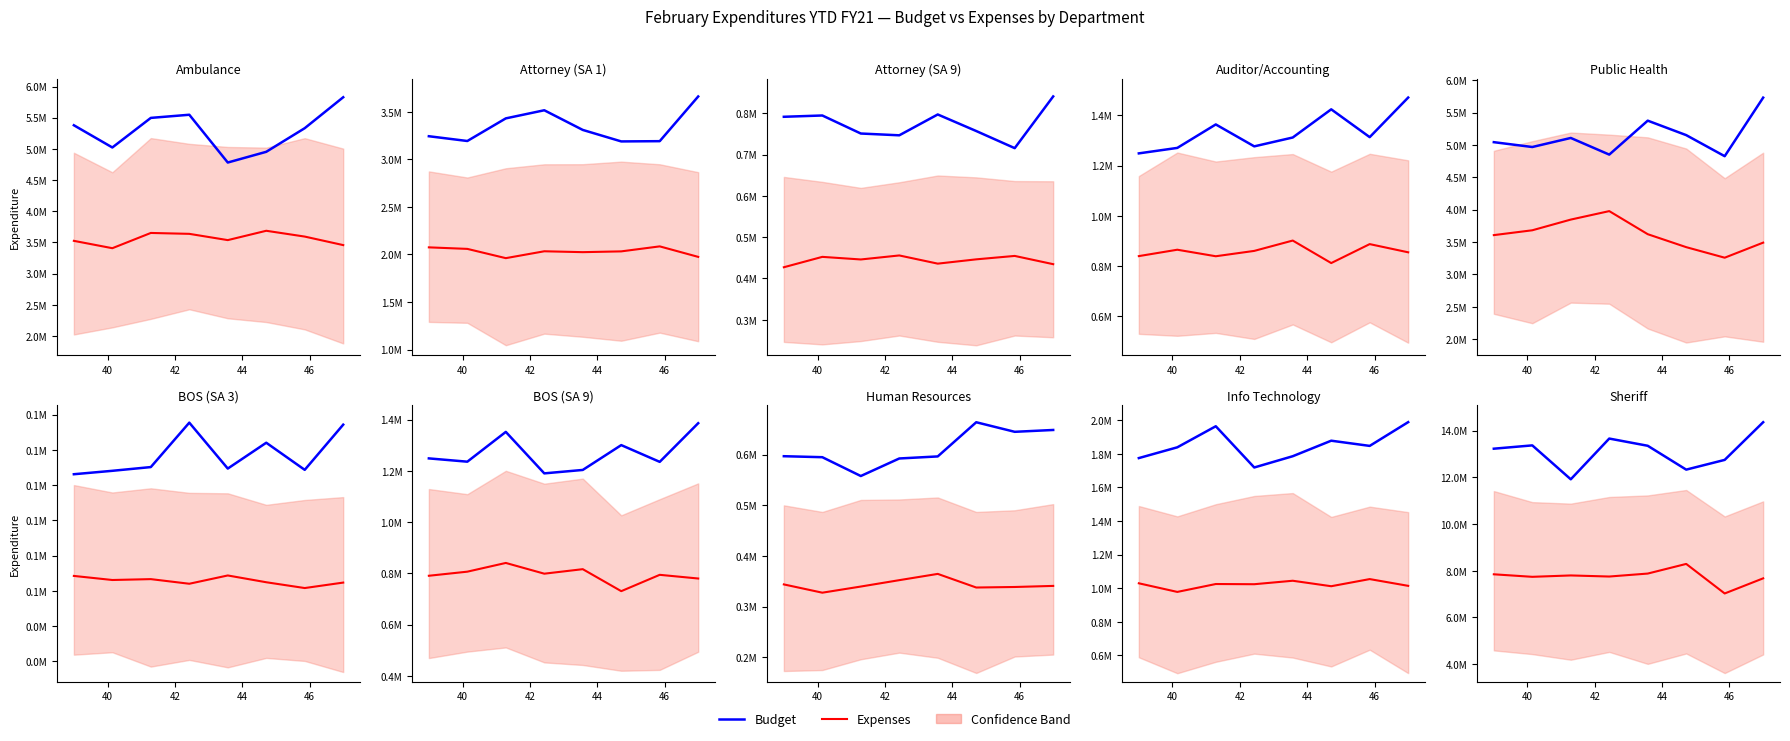

The Expenses series shows 7849591.2 at 40. True or false?

True